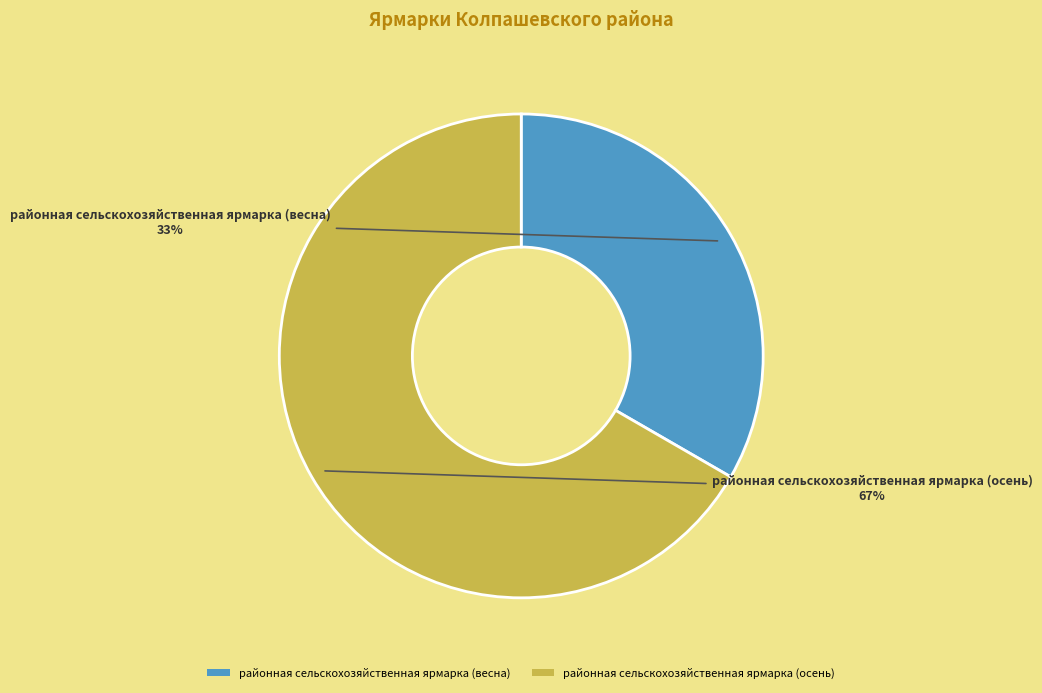

Which has a higher value, районная сельскохозяйственная ярмарка (осень) or районная сельскохозяйственная ярмарка (весна)?

районная сельскохозяйственная ярмарка (осень)